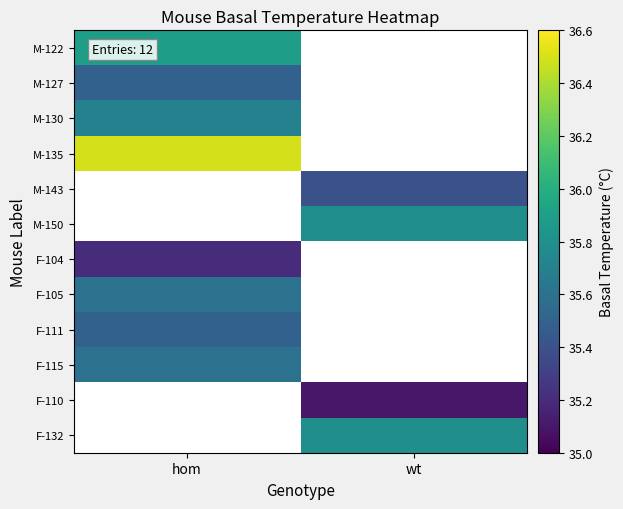

How many categories are shown in the chart?

2